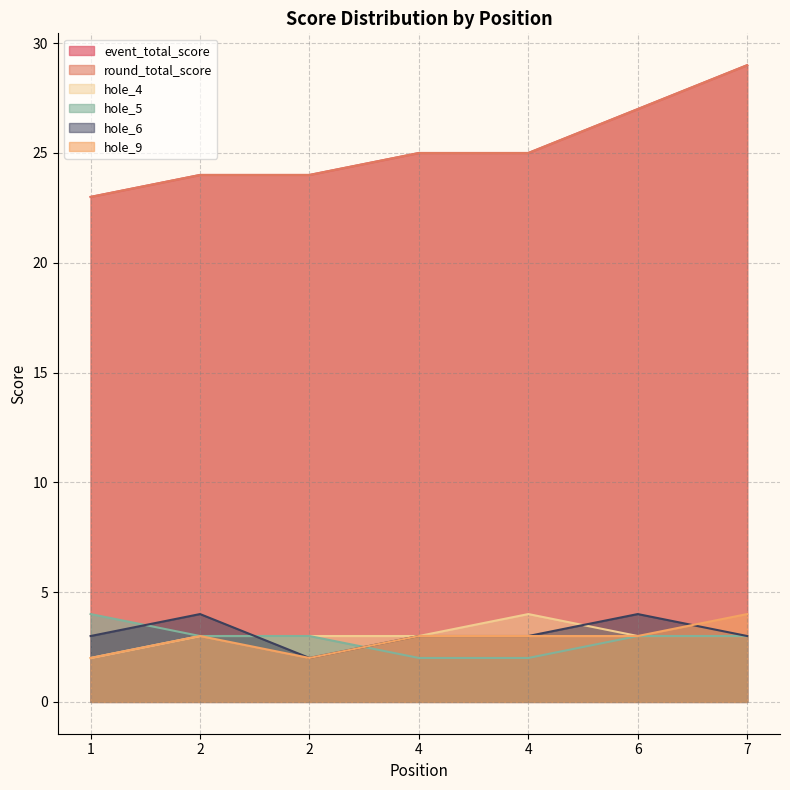

What are all the series names shown in the legend?

event_total_score, round_total_score, hole_4, hole_5, hole_6, hole_9